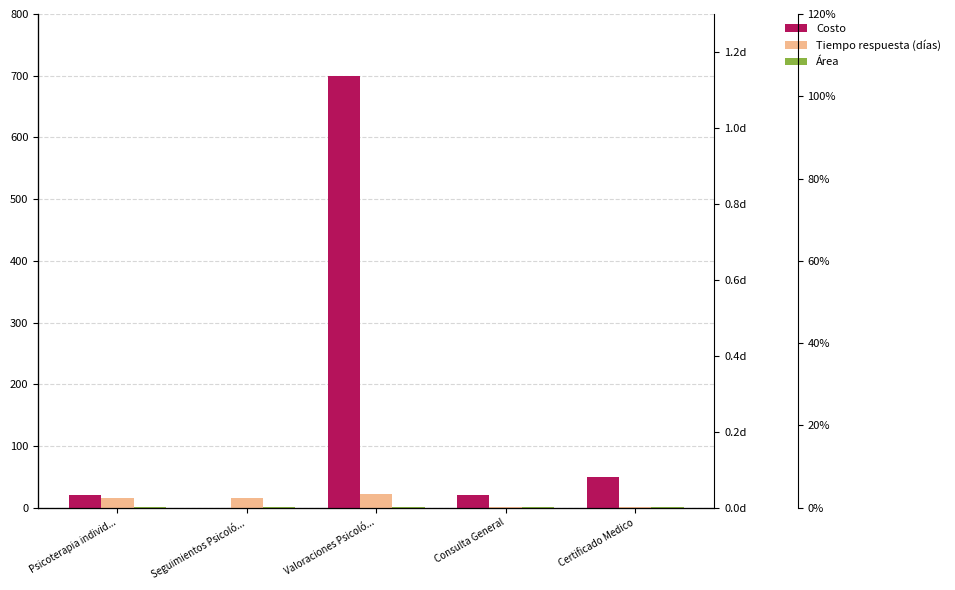

Which series changed the most between Consulta General and Certificado Medico?

Costo